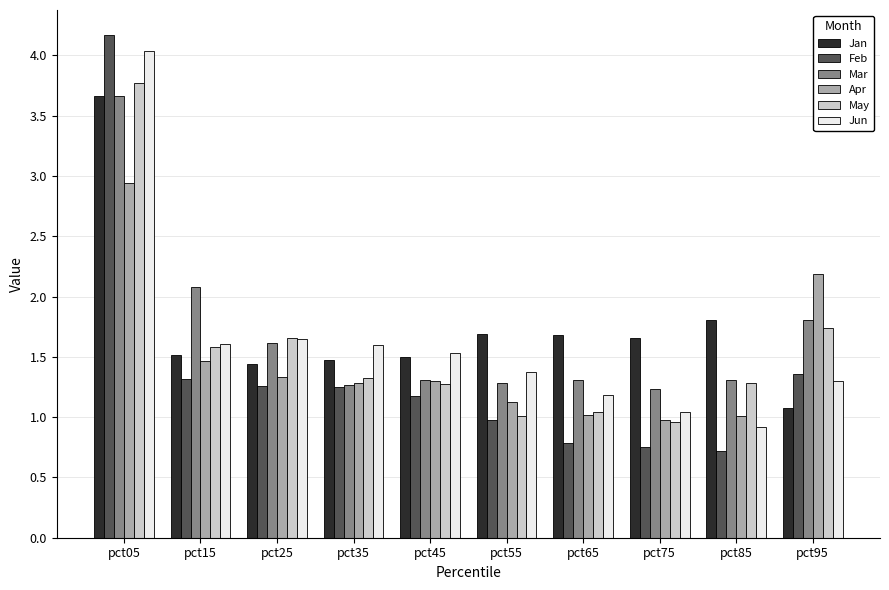

At which label does May first exceed 1?

pct05